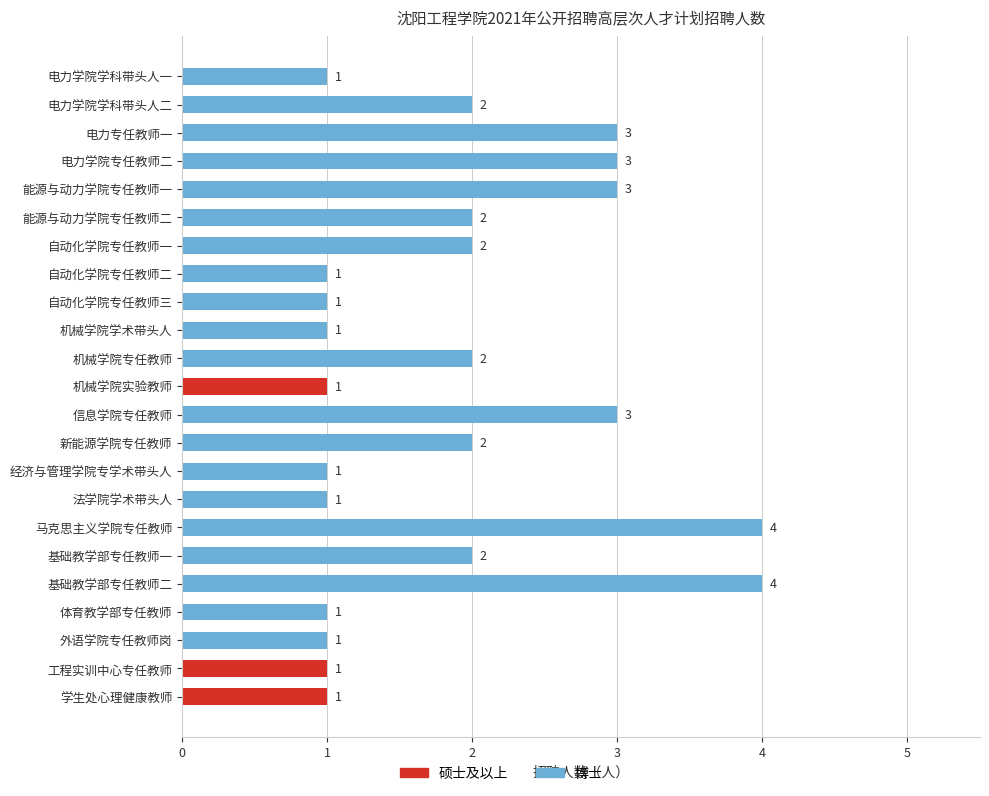

The chart shows a value of 2 at 机械学院学术带头人. True or false?

False